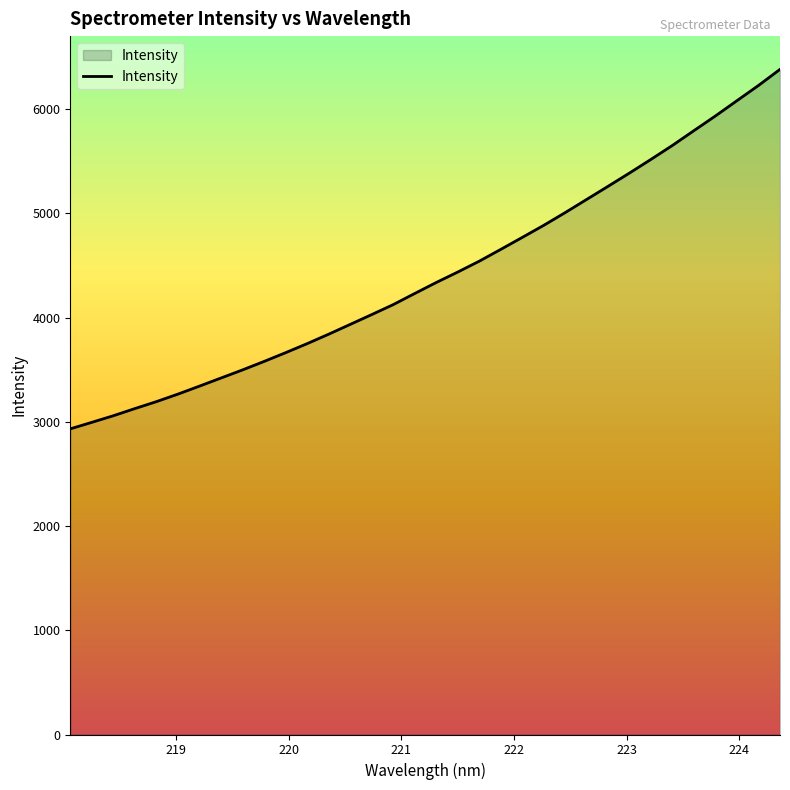

True or false: there are more than 0 points higher than both neighbors.

False